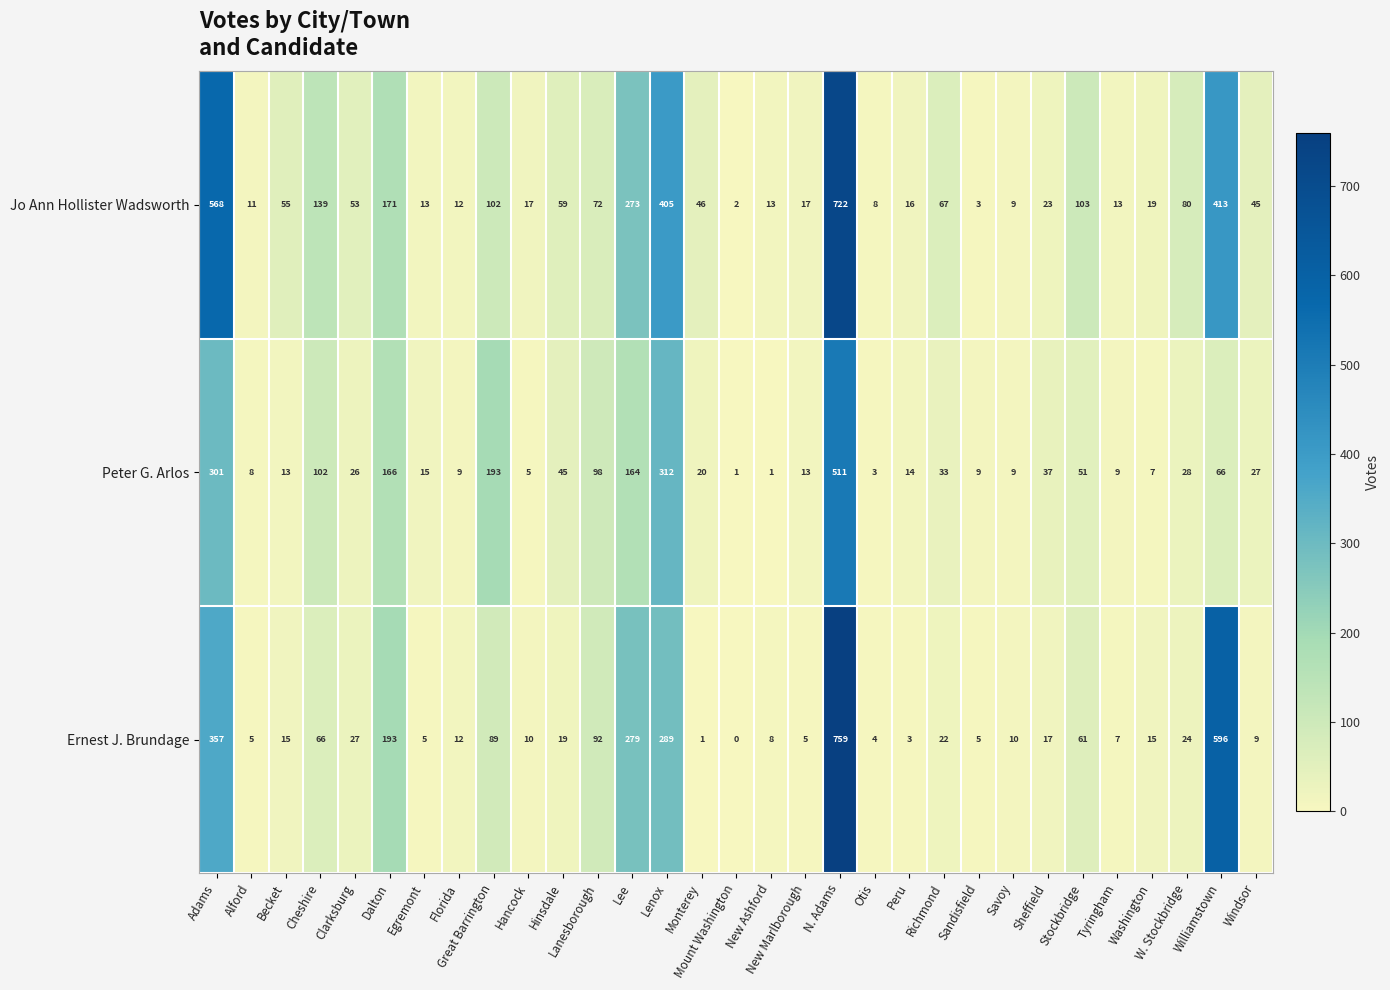

How many series are shown in this chart?

3